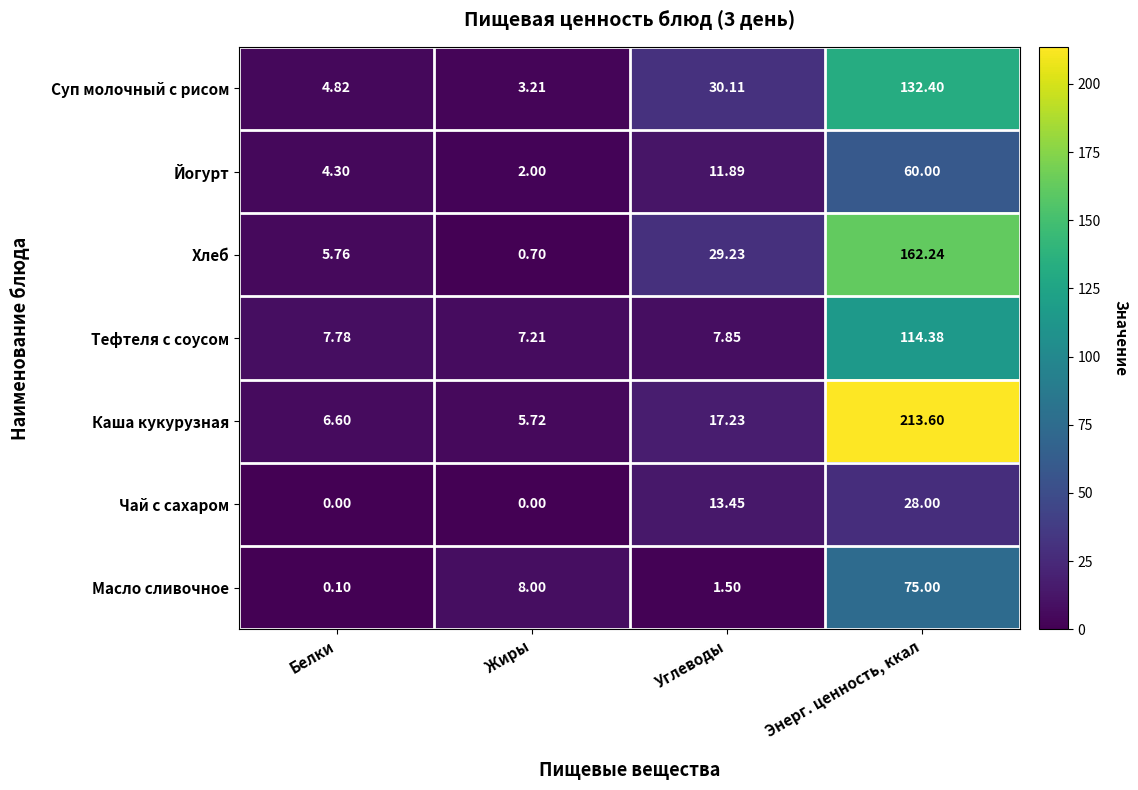

Which series has the widest spread of values?

Каша кукурузная